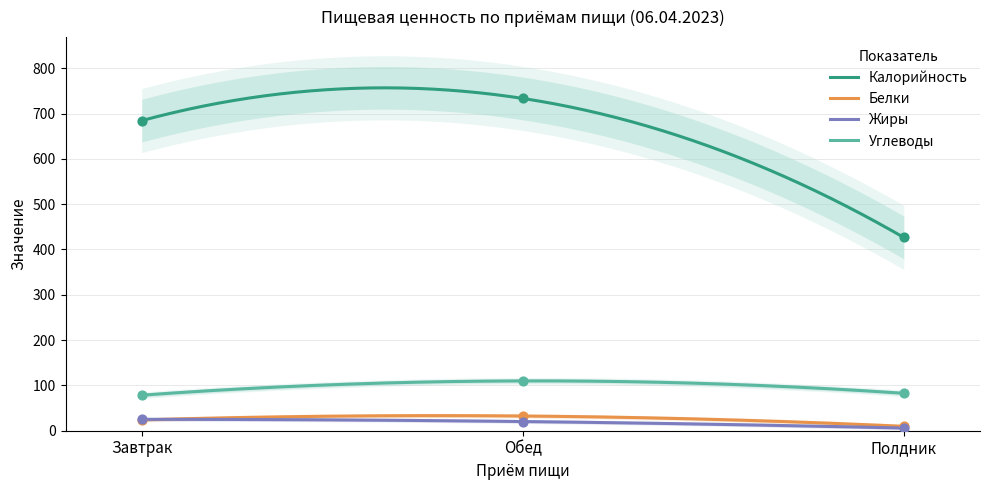

What are all the series names shown in the legend?

Калорийность, Белки, Жиры, Углеводы